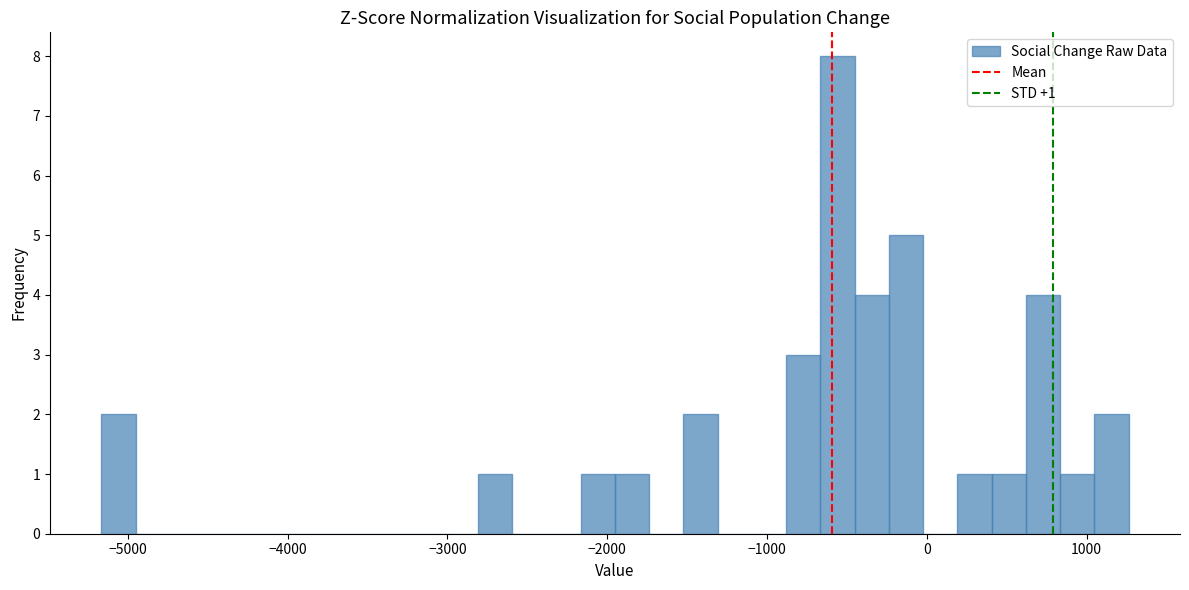

Read against the x-axis, roughly where is the centre of the tallest bar?

-600